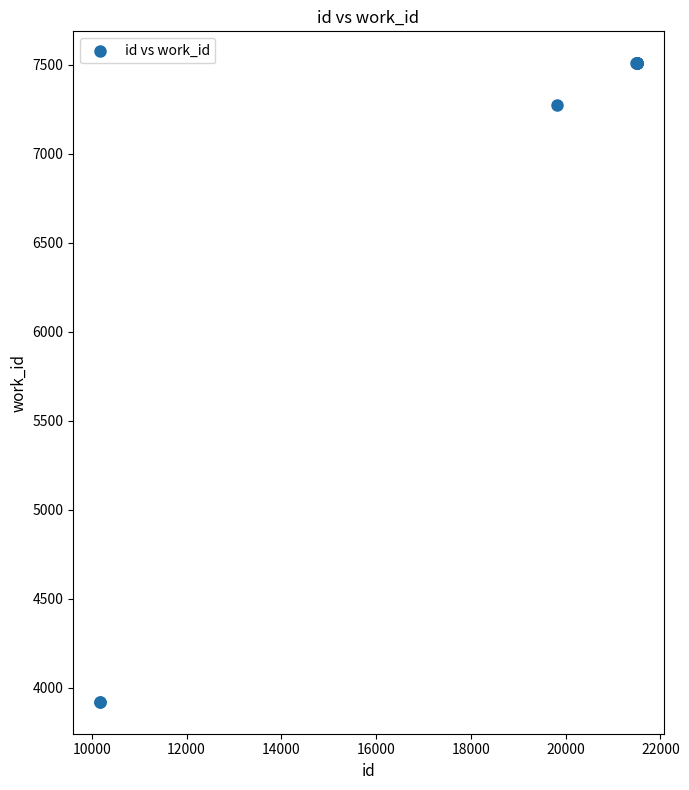

What Y value in the scatter plot is closest to 5713?

7272